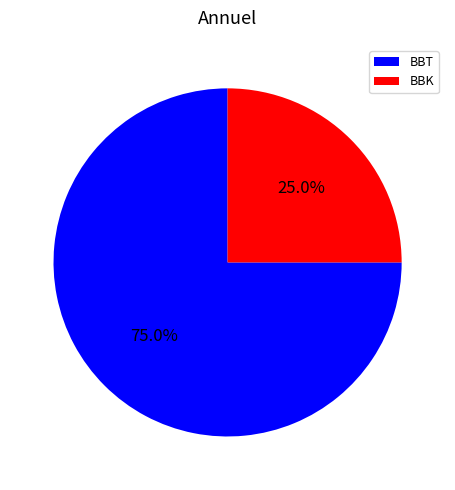

What is the ratio of the value at BBK to the value at BBT?

0.3